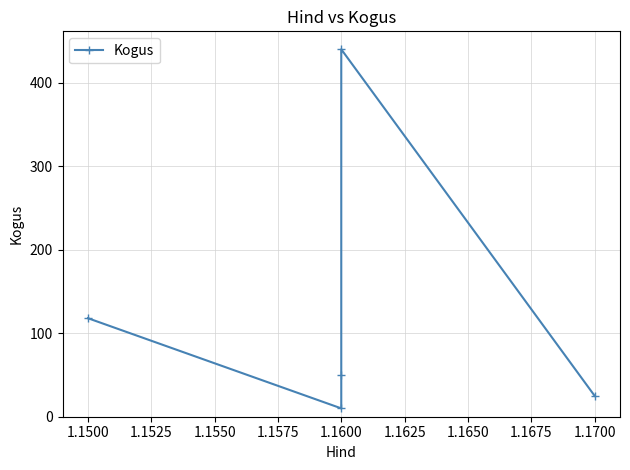

How many values are below 50?

2